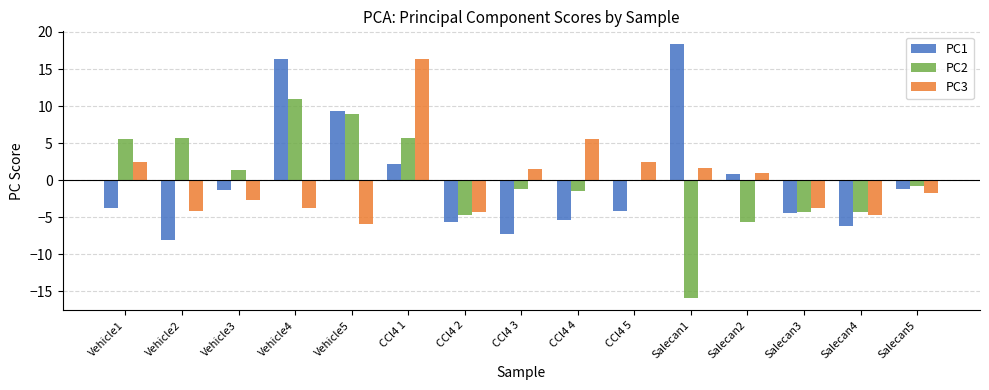

How many distinct data groups are displayed?

3